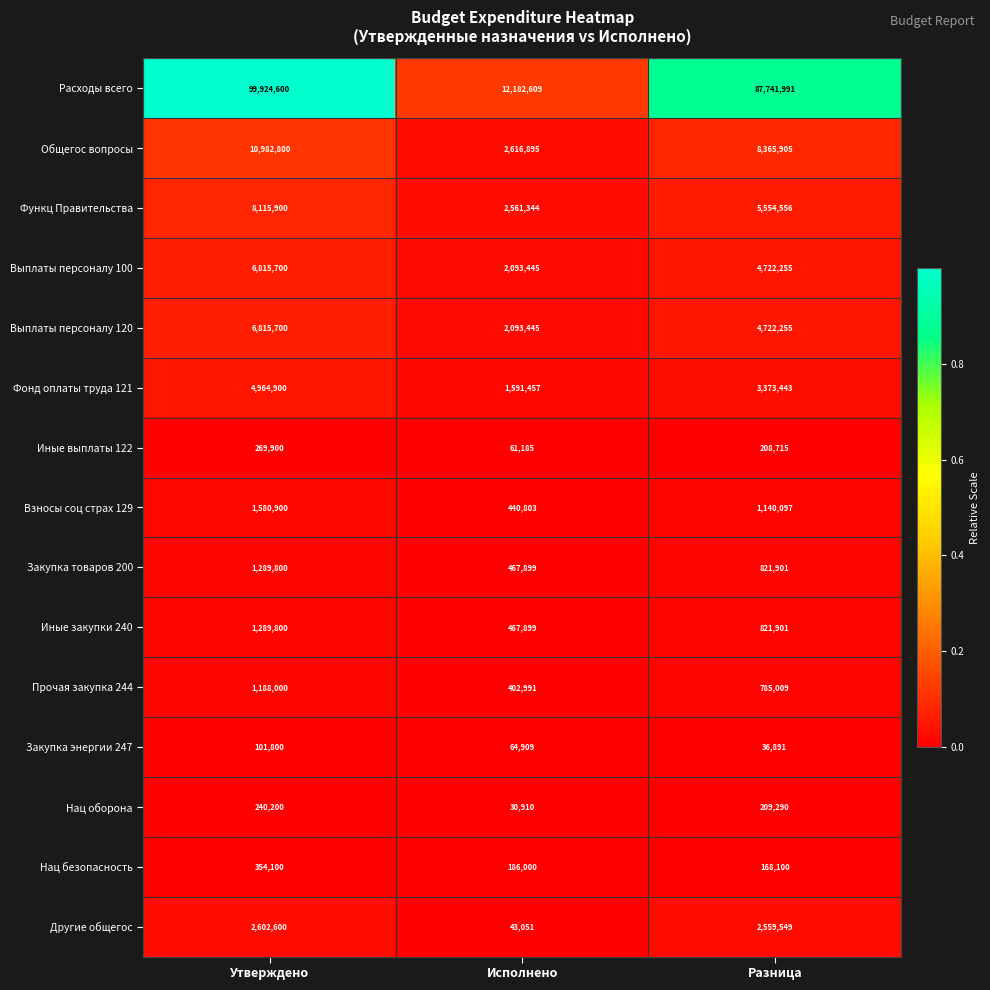

Rank the categories by Прочая закупка 244 value from lowest to highest.

Исполнено, Разница, Утверждено